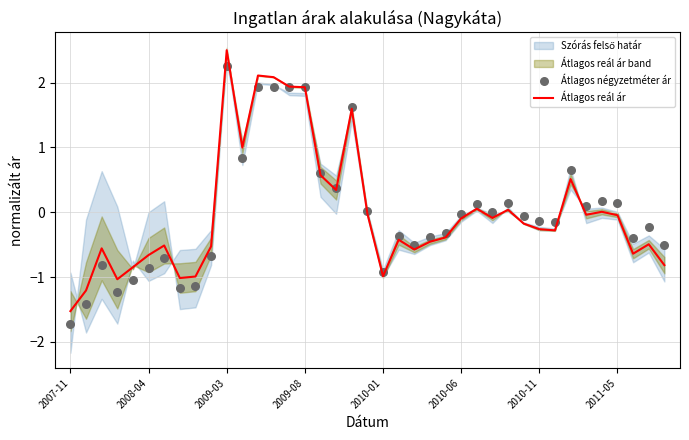

Which series has the largest Y range (max minus min)?

Átlagos reál ár